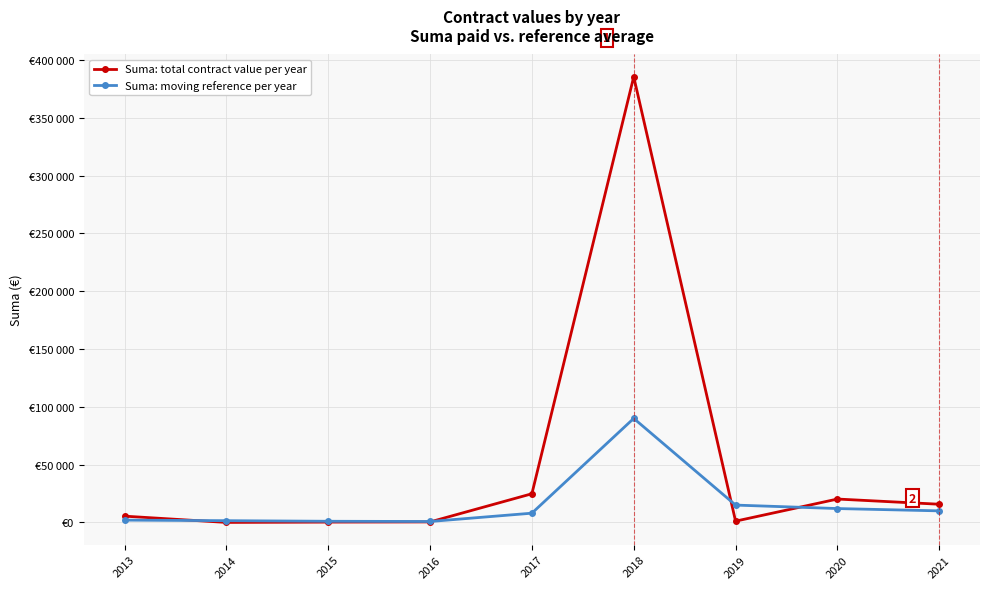

What is the highest value of the Suma: total contract value per year series?

385588.0